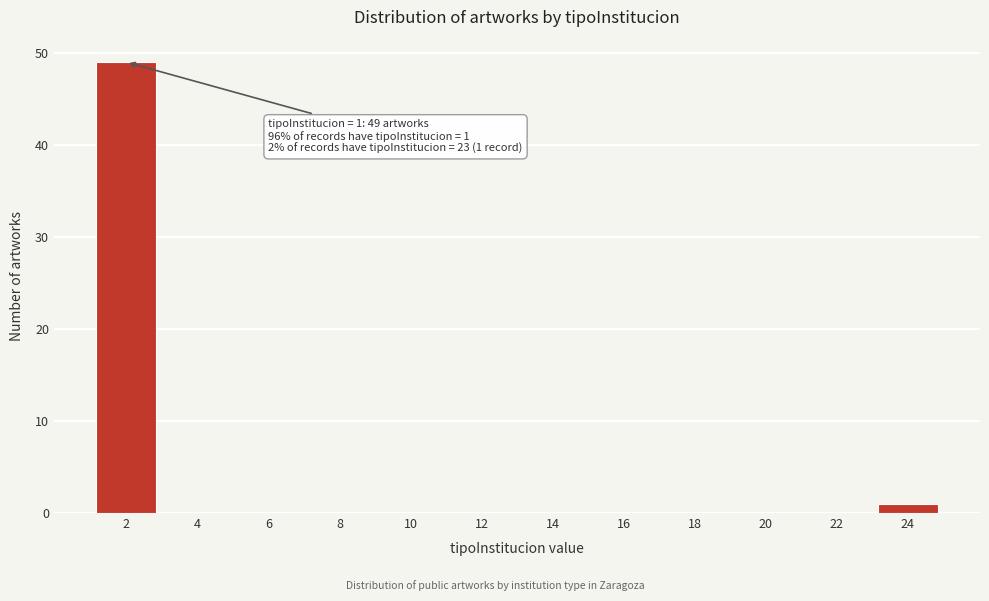

Reading left to right, list all the values displayed in this chart.

2=49	4=0	6=0	8=0	10=0	12=0	14=0	16=0	18=0	20=0	22=0	24=1